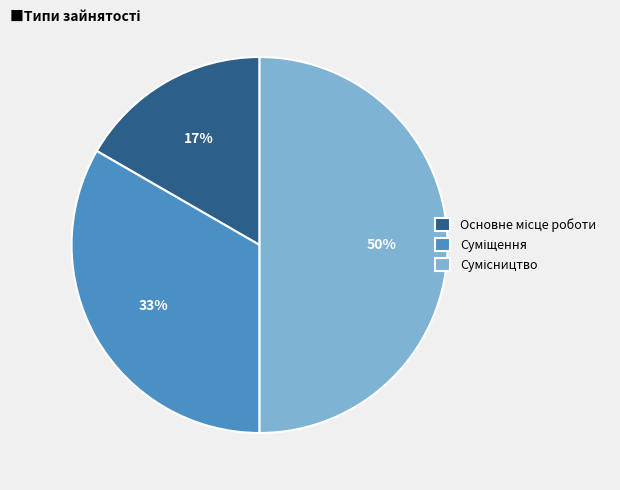

Count the number of slices in the pie.

3